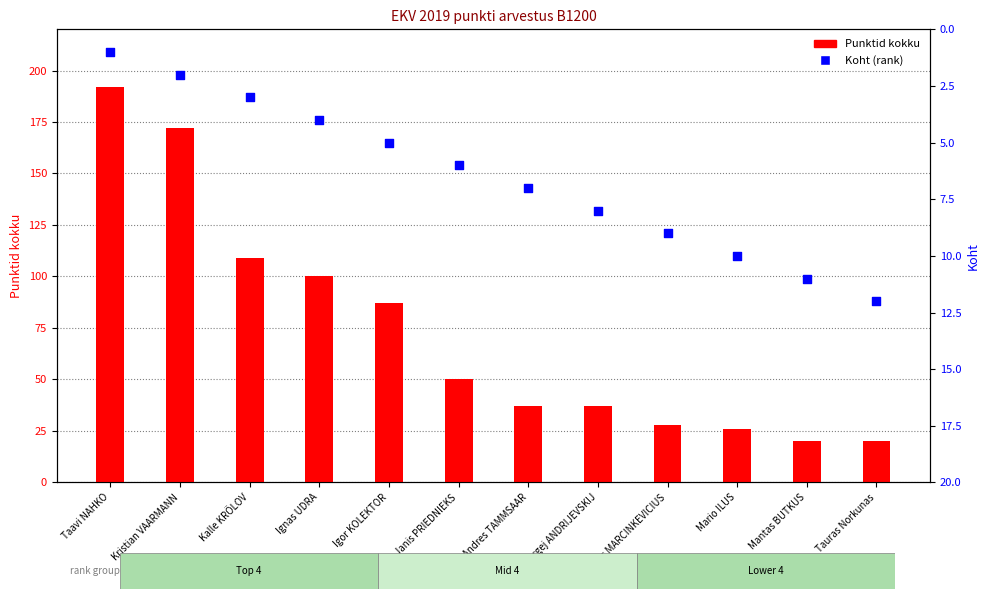

Is the value of Koht (rank) at Andres TAMMSAAR greater than the value of Punktid kokku at Andres TAMMSAAR?

No